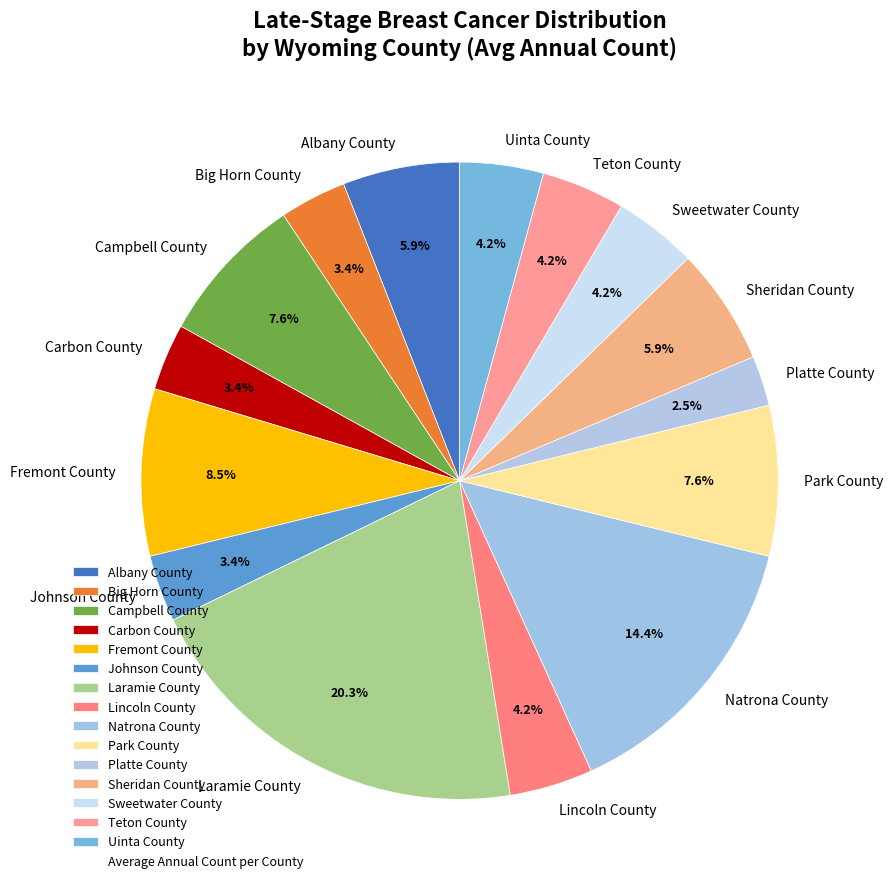

Is there a majority slice in this chart?

No